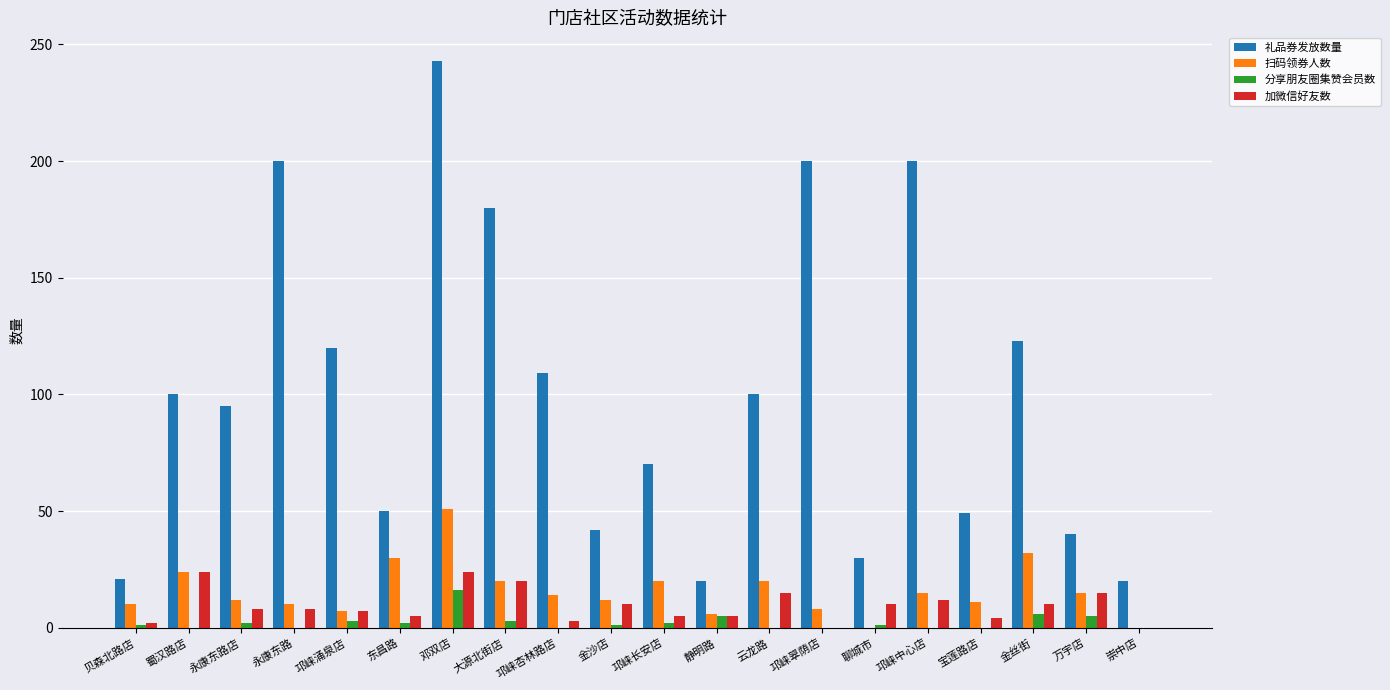

The 扫码领券人数 series shows 10 at 永康东路. True or false?

True